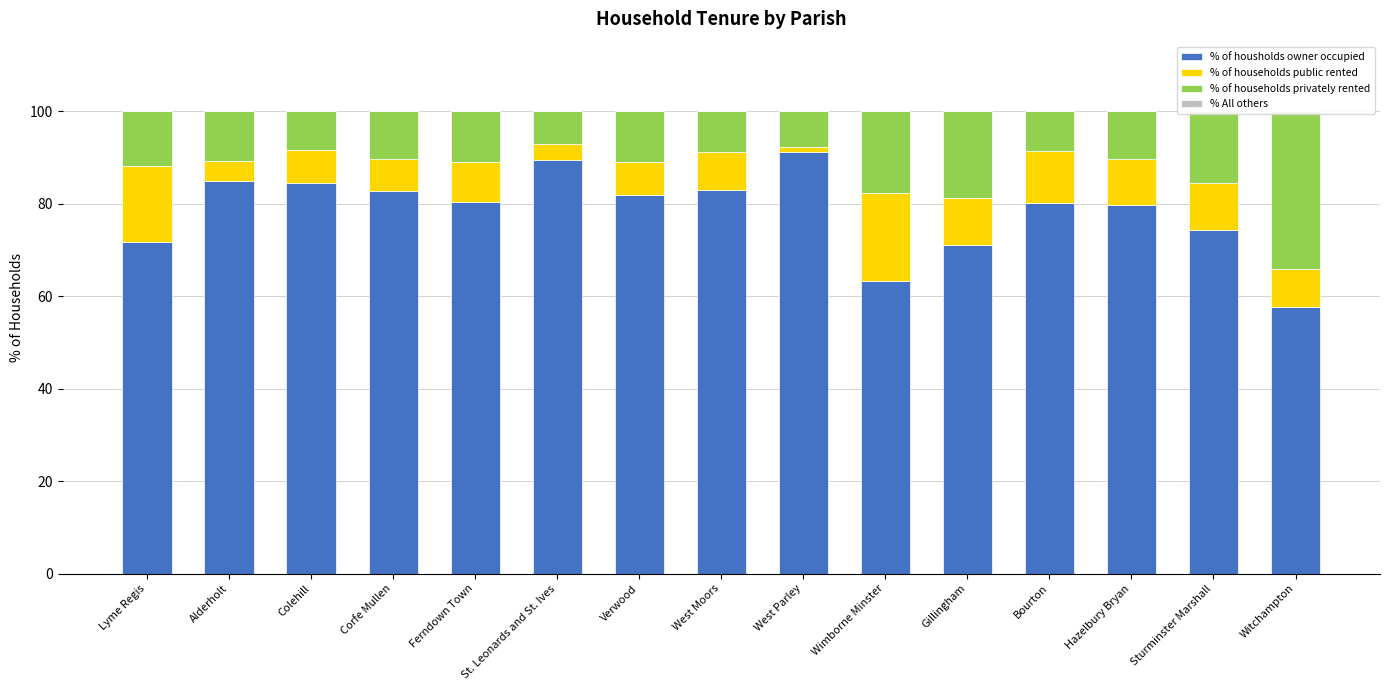

What is the difference between the % of households privately rented values at Sturminster Marshall and Hazelbury Bryan?

5.3